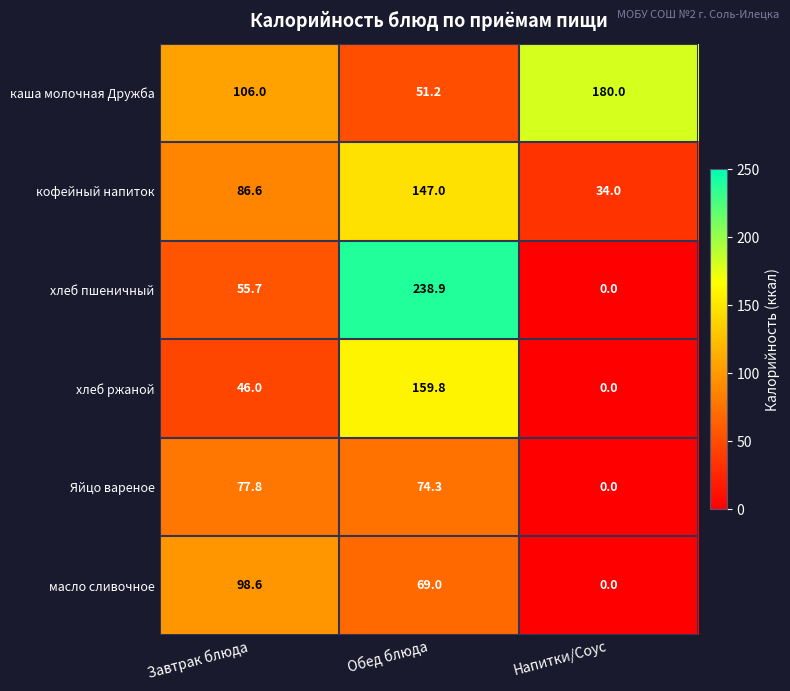

At how many categories does at least one series exceed 108?

2